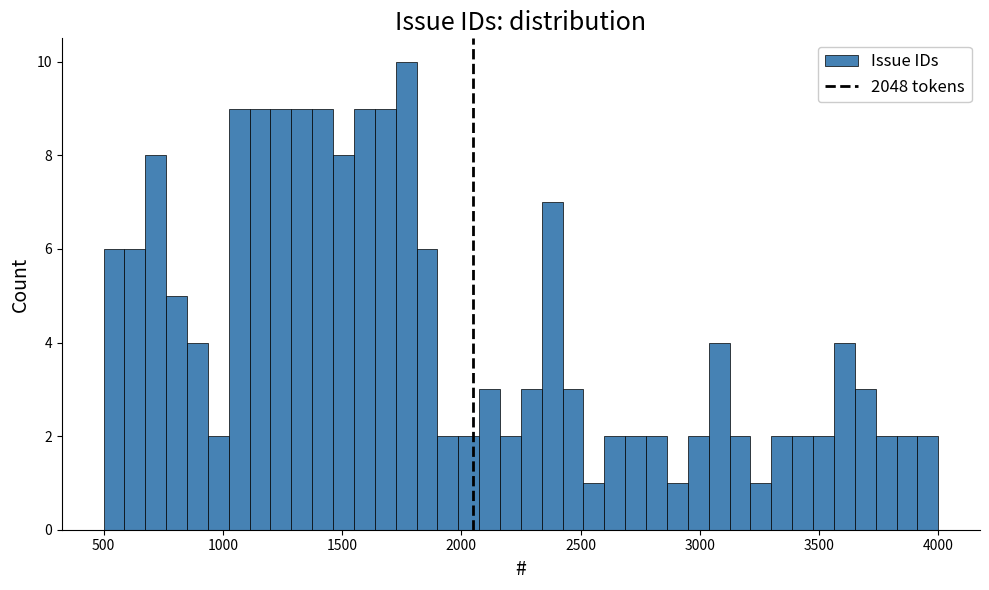

Read against the x-axis, roughly where is the centre of the tallest bar?

1750